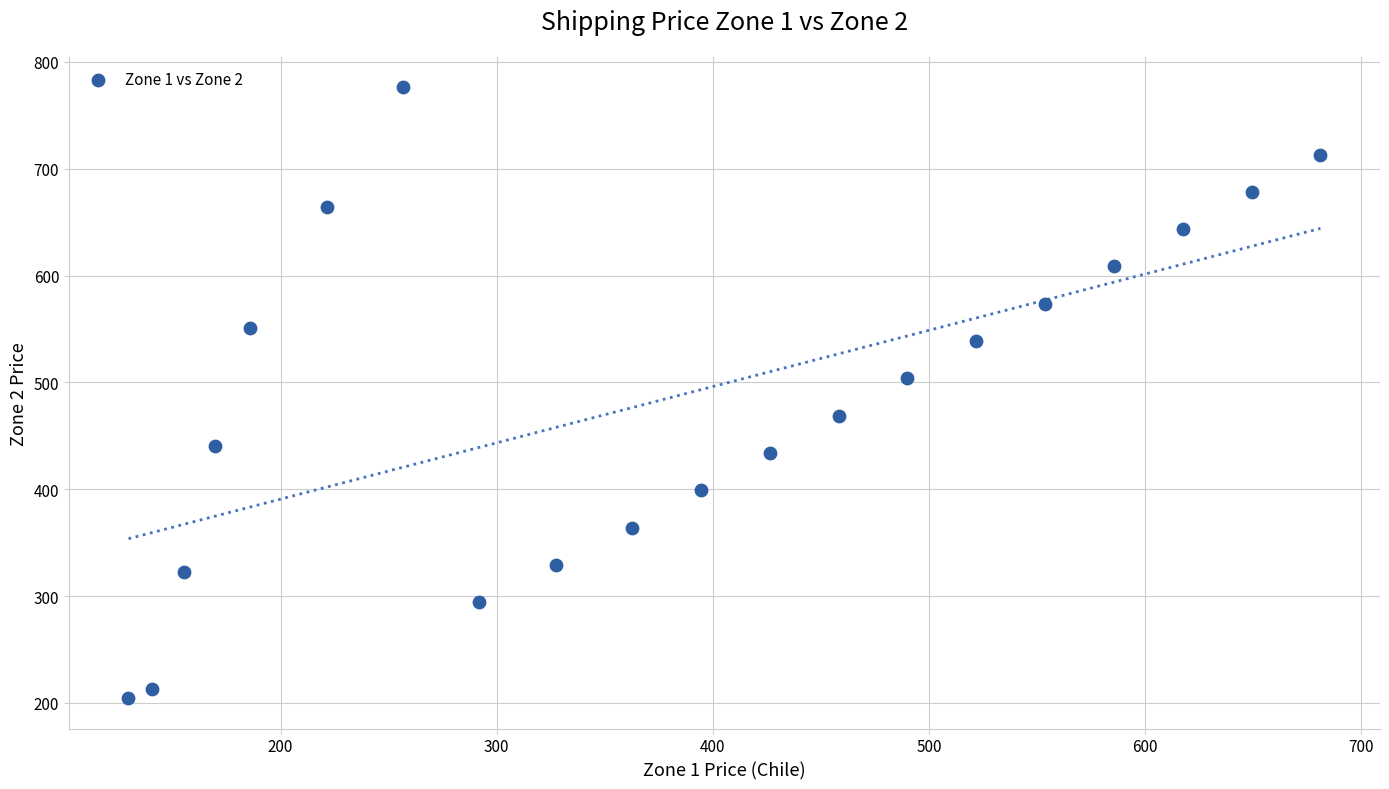

What Y value in the scatter plot is closest to 490?

503.7